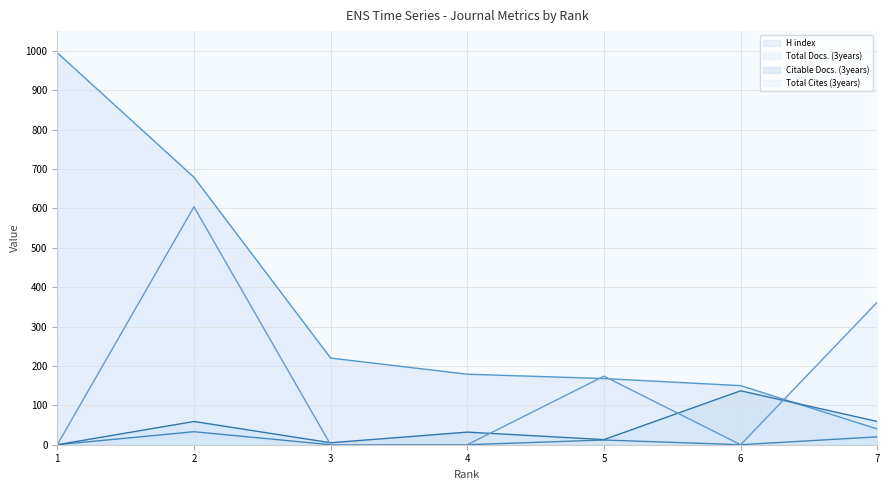

Reading left to right, extract all data points from this chart.

H index: 1=995	2=679	3=220	4=179	5=168	6=150	7=40
Total Docs. (3years): 1=0	2=33	3=0	4=0	5=12	6=0	7=20
Citable Docs. (3years): 1=0	2=59	3=5	4=32	5=13	6=137	7=59
Total Cites (3years): 1=0	2=604	3=0	4=0	5=174	6=0	7=362